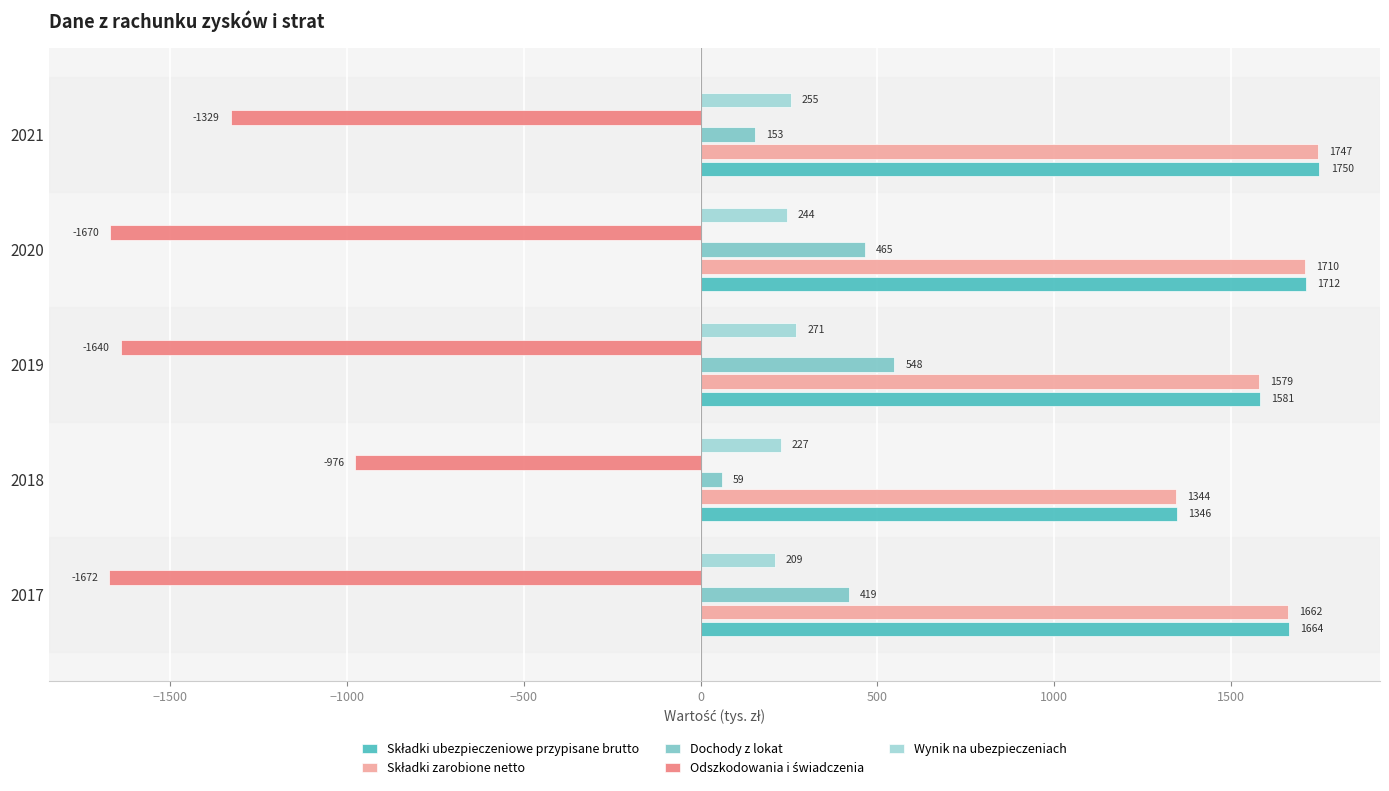

What is the difference between the Dochody z lokat values at 2021 and 2017?

266